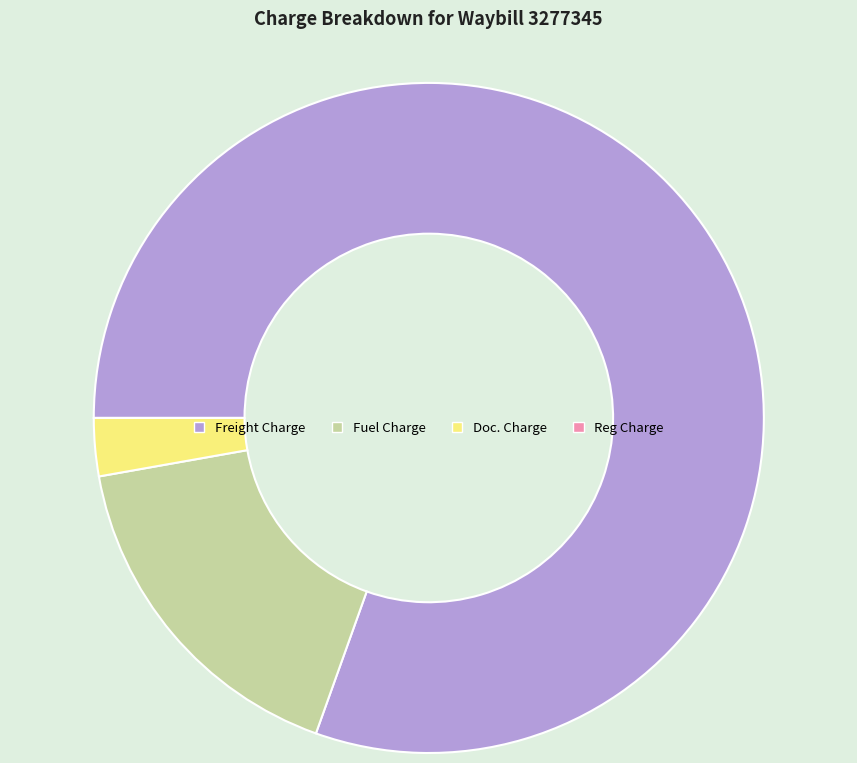

The Fuel Charge slice represents 25% of the pie. True or false?

False